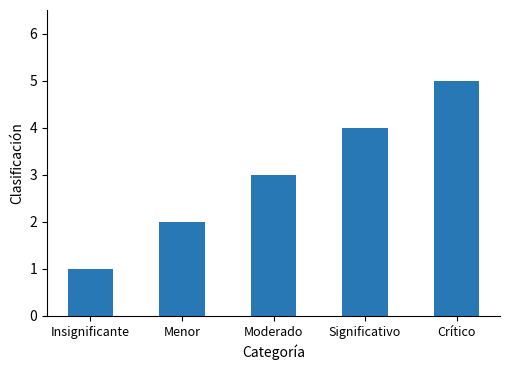

What is the difference between the maximum and minimum values?

4